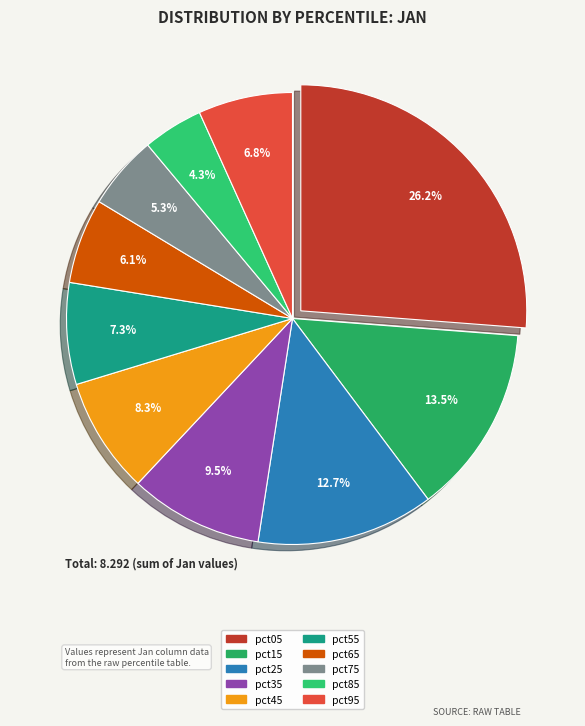

Which slice is the smallest?

pct85